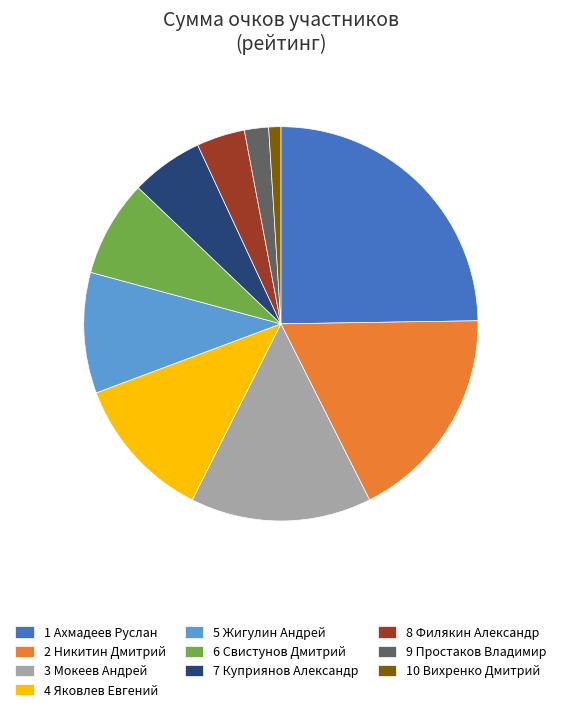

What is the smallest slice in the pie chart?

10 Вихренко Дмитрий